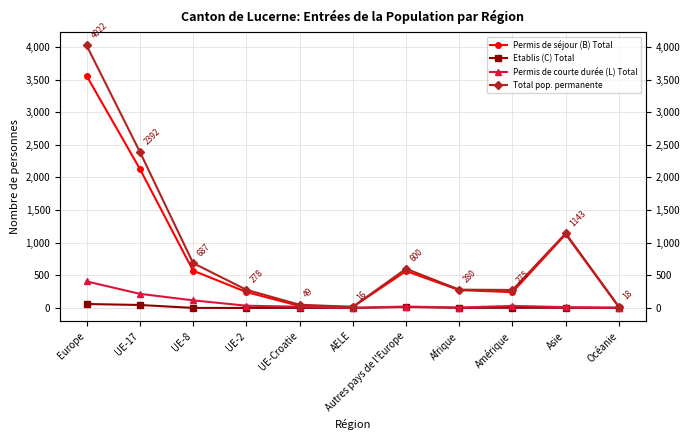

The Permis de séjour (B) Total series shows 7 at Océanie. True or false?

False